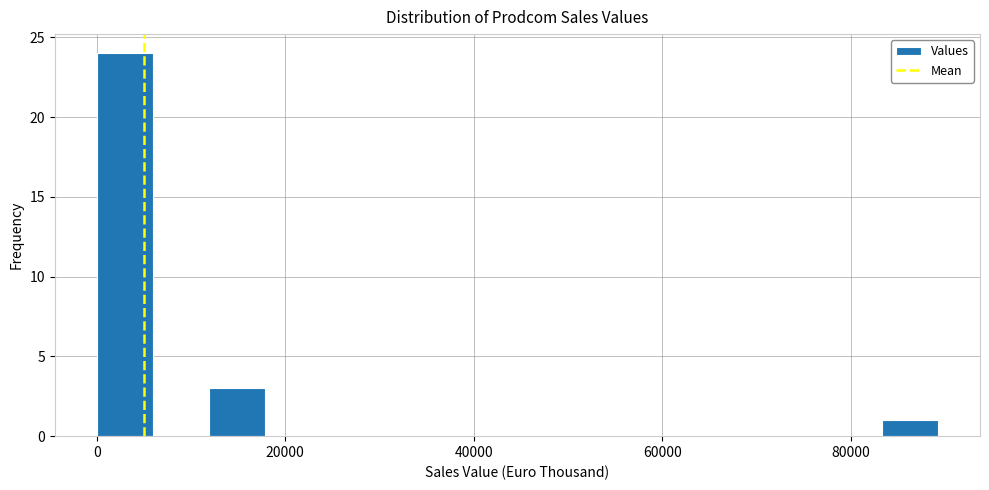

Read against the x-axis, roughly where is the centre of the tallest bar?

2000